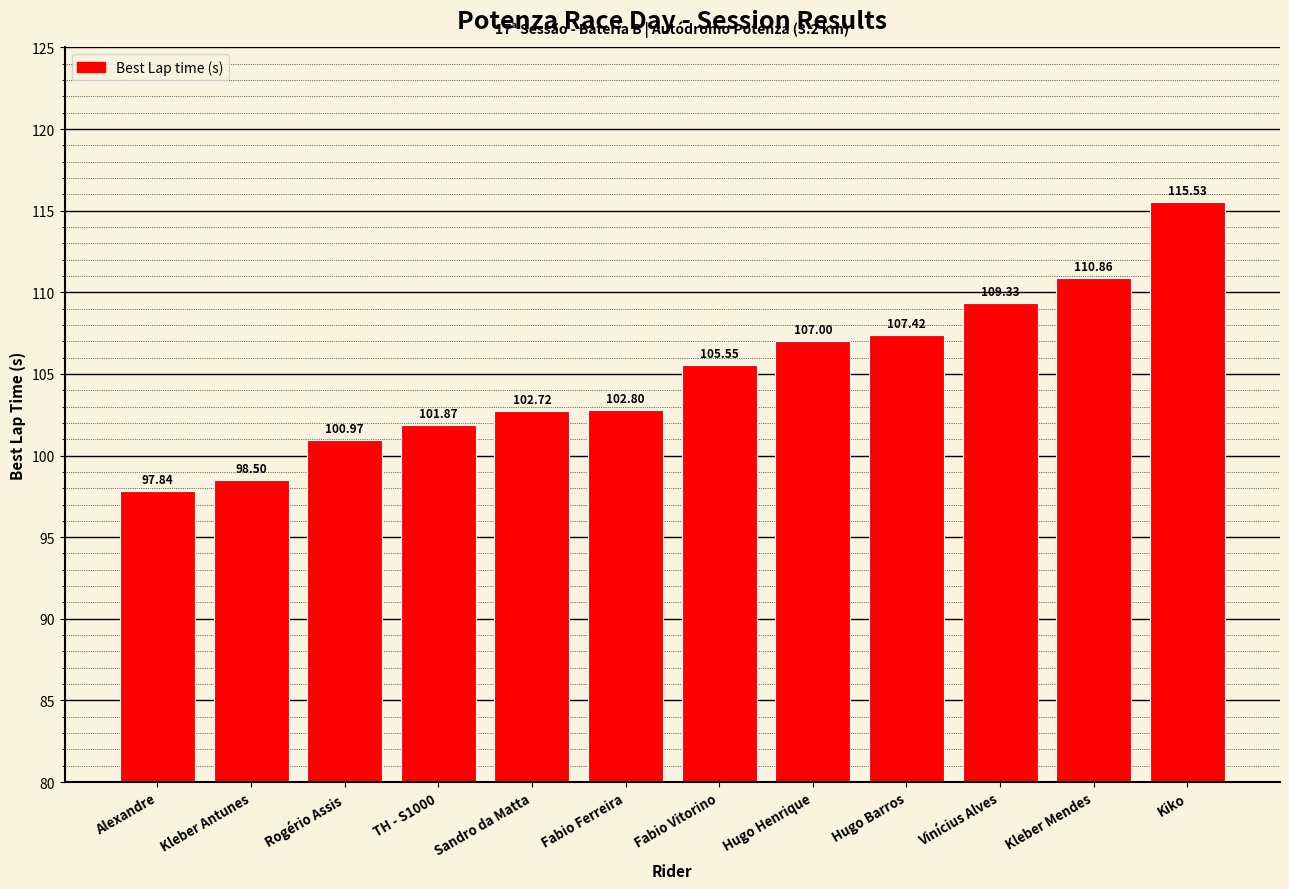

How many bars are there in total?

12